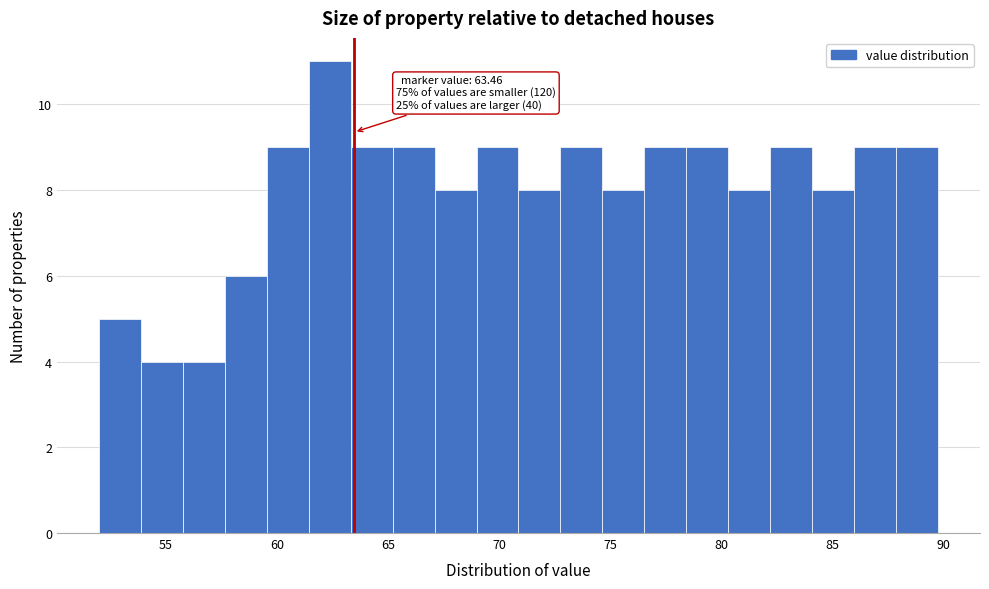

Around what value on the x-axis is the tallest bar? Give the approximate position of its centre, as read against the axis.

62.5